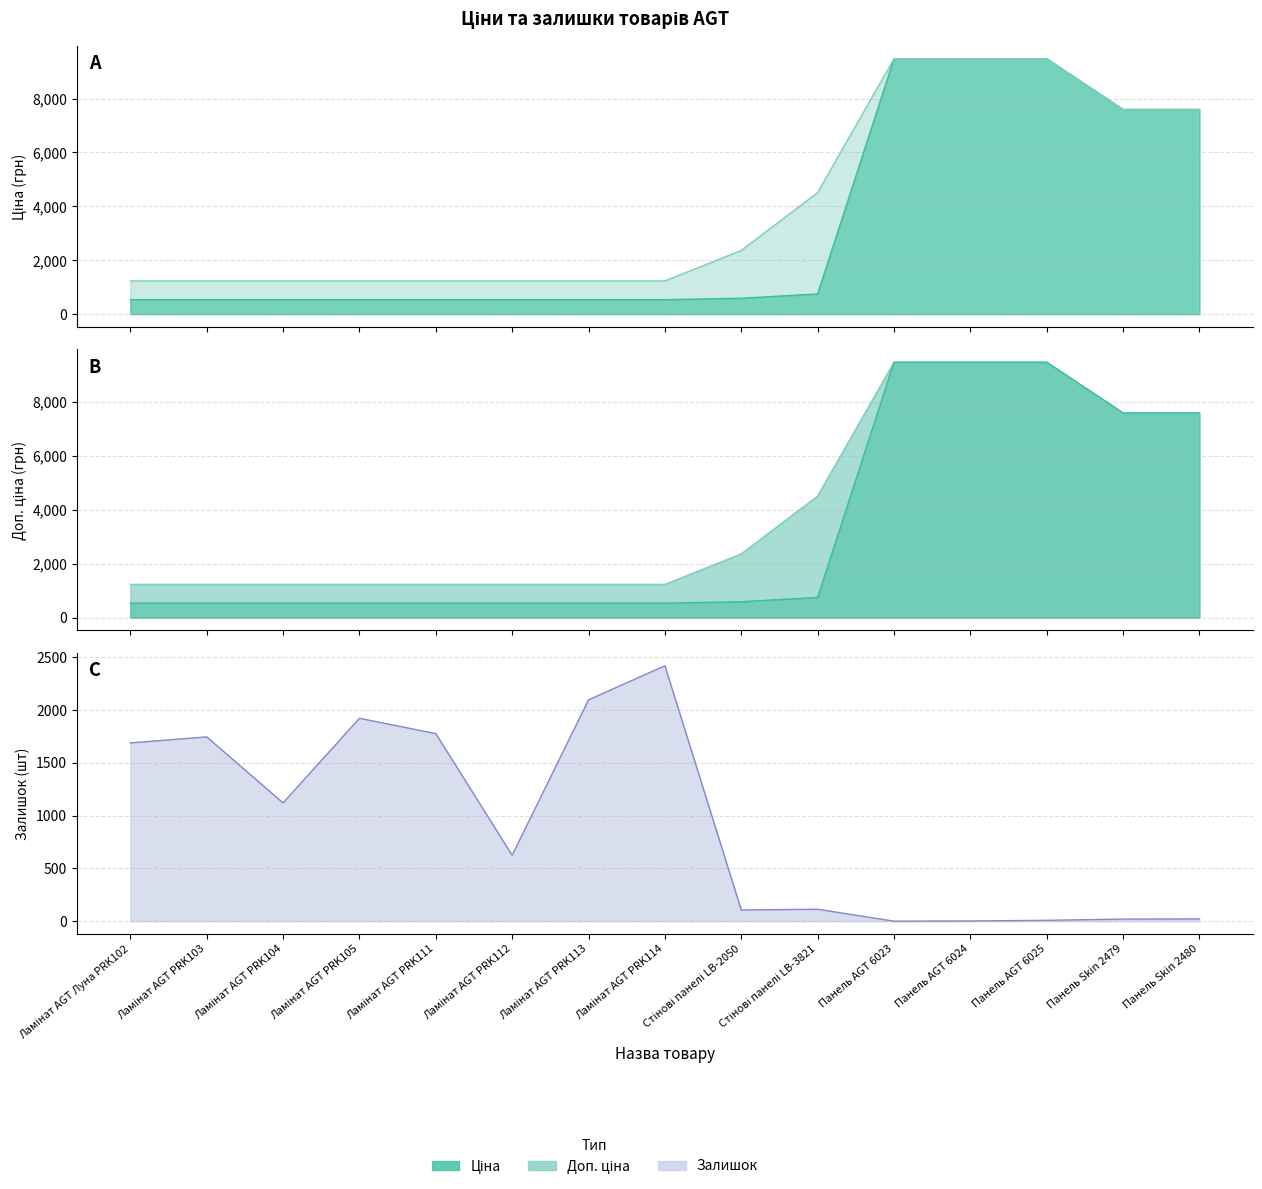

How many lines are shown in the chart?

3